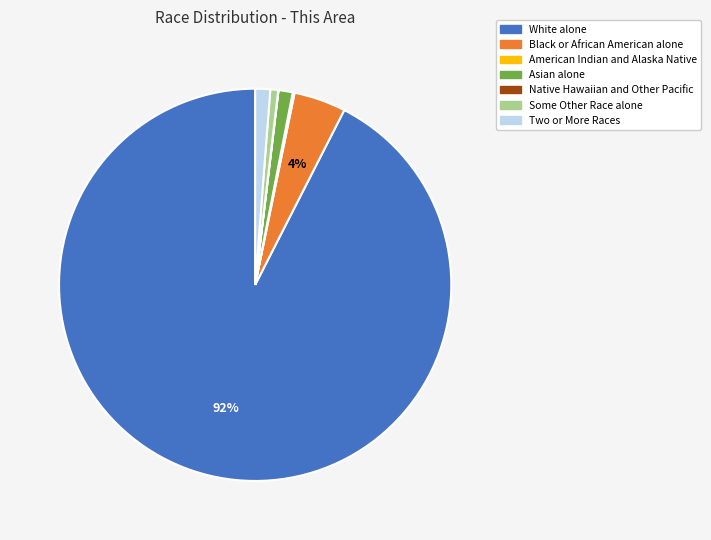

To the nearest percent, what is the combined percentage of Two or More Races and White alone?

94%